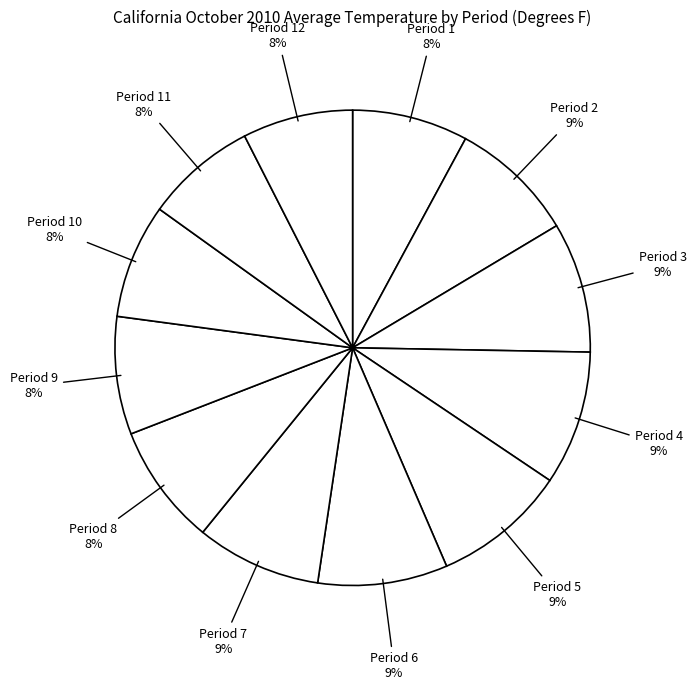

To the nearest percent, what portion does Period 9 represent?

8%